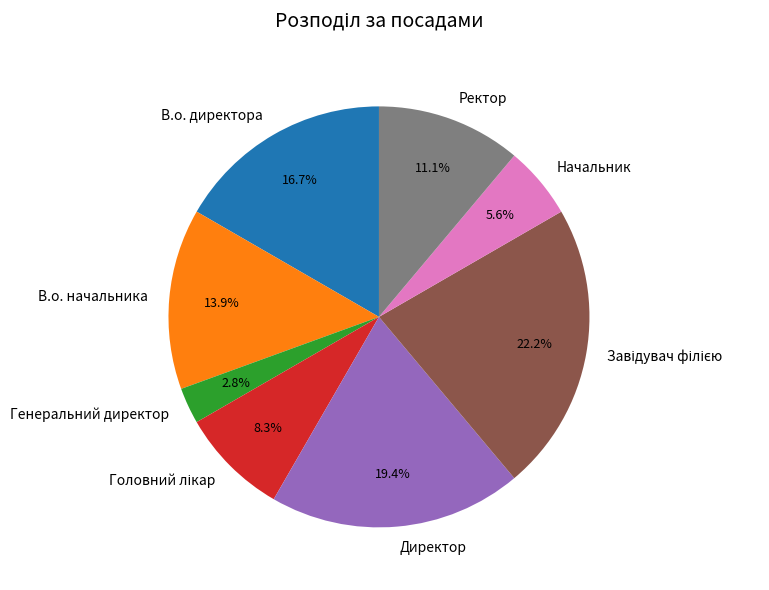

Count the number of slices in the pie.

8